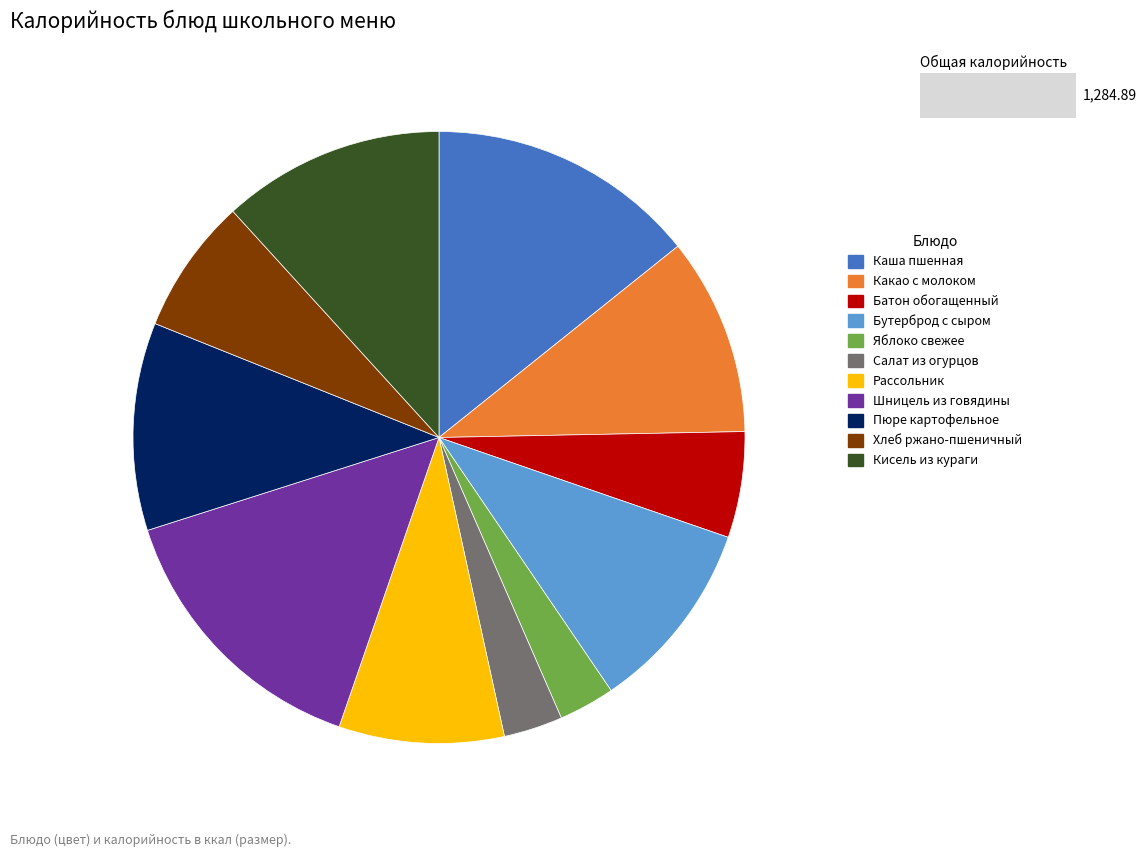

What is the ratio of the value at Кисель из кураги to the value at Бутерброд с сыром?

1.2